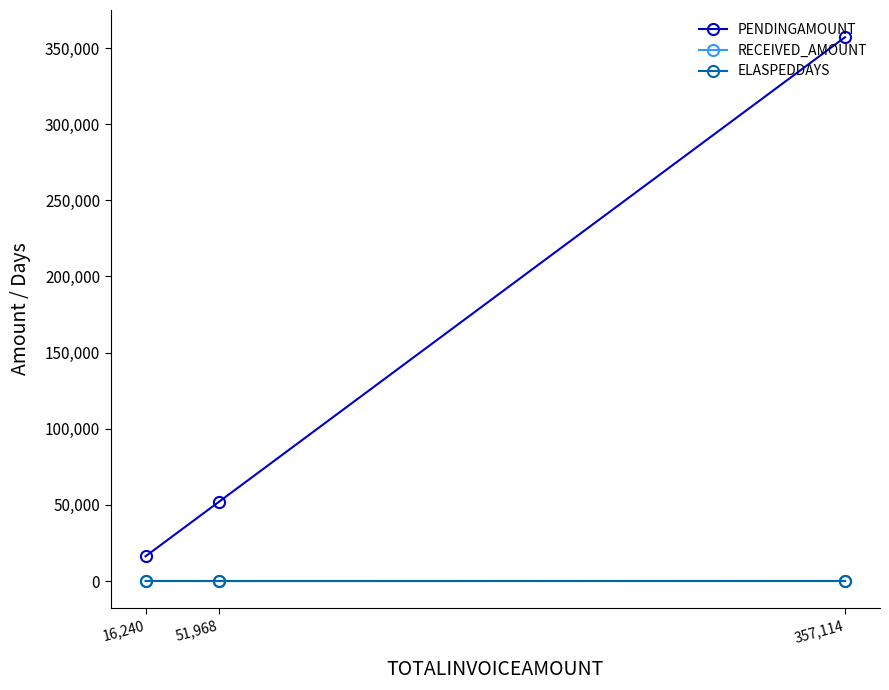

What is the value of the PENDINGAMOUNT point at the 3rd from the left?

357114